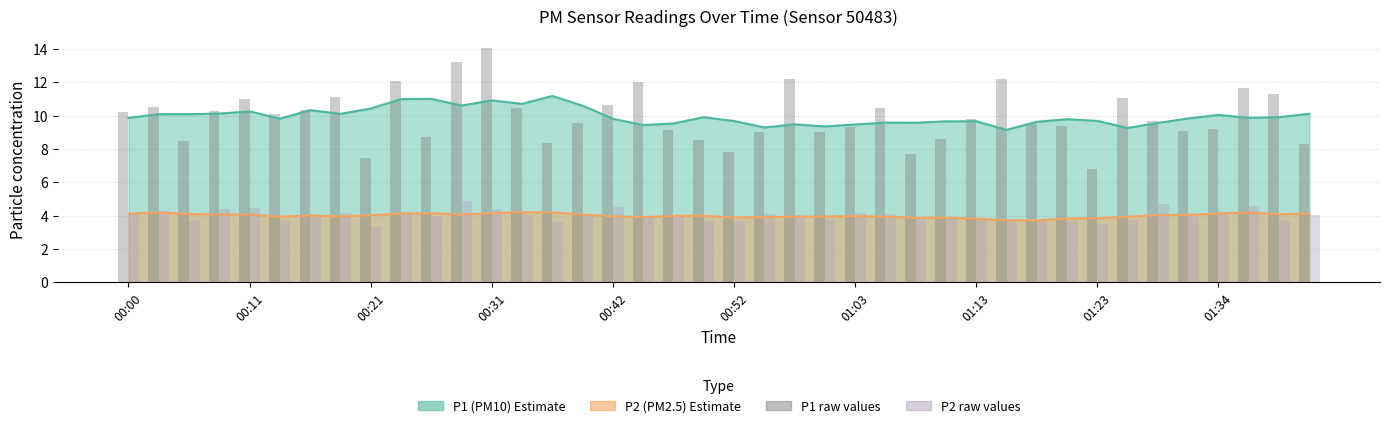

Is it true that P1 raw equals 12.1 at 23?

False